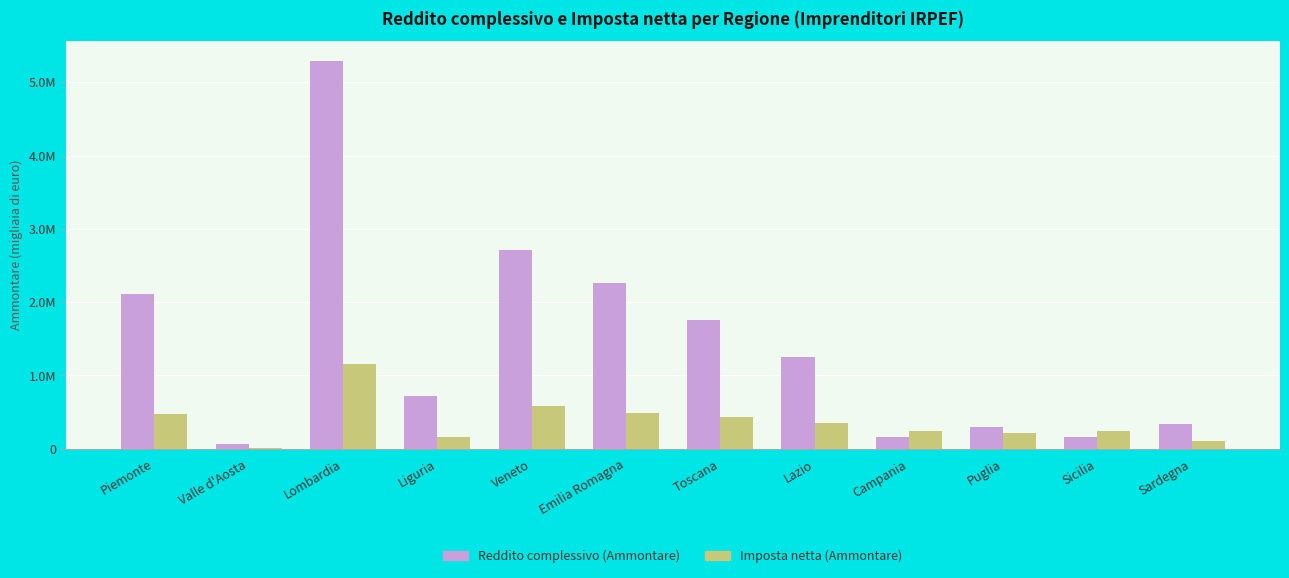

What are all the series names shown in the legend?

Reddito complessivo (Ammontare), Imposta netta (Ammontare)